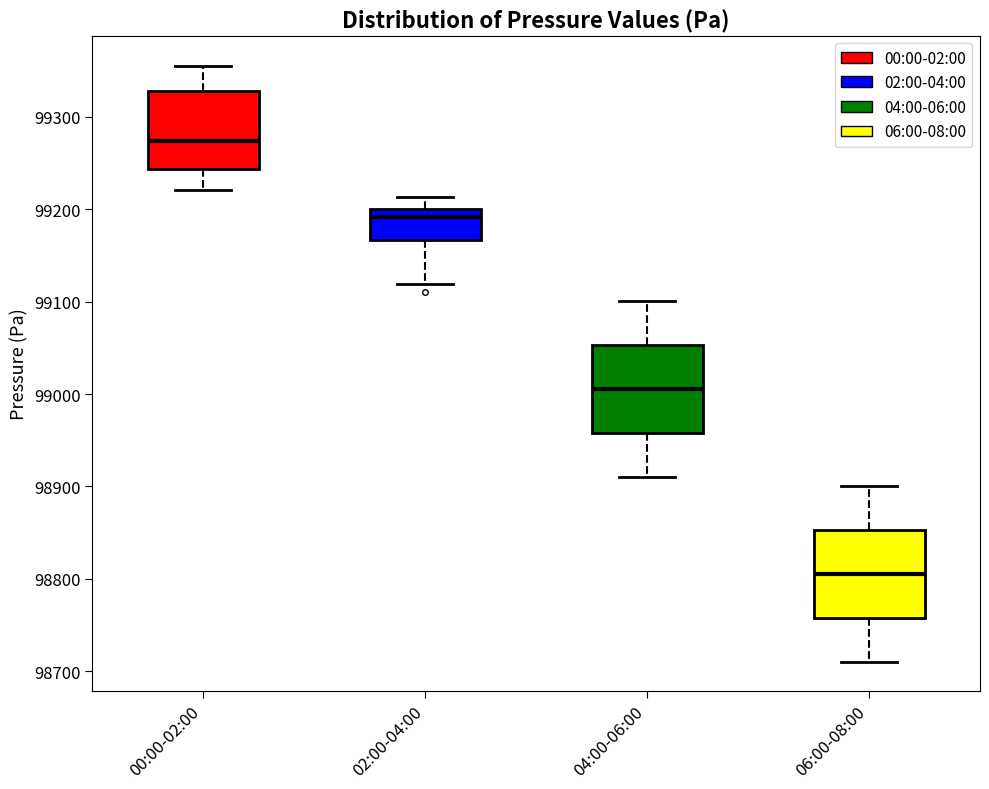

Reading left to right, read every box against the y-axis: the position of its median line, the range the box covers, and the ends of its whiskers. The values are not printed on the chart, so give them approximately, as read against the axis.

00:00-02:00: median 99270, box 99240 to 99330, whiskers 99220 to 99360
02:00-04:00: median 99190, box 99170 to 99200, whiskers 99120 to 99210
04:00-06:00: median 99010, box 98960 to 99050, whiskers 98910 to 99100
06:00-08:00: median 98810, box 98760 to 98850, whiskers 98710 to 98900